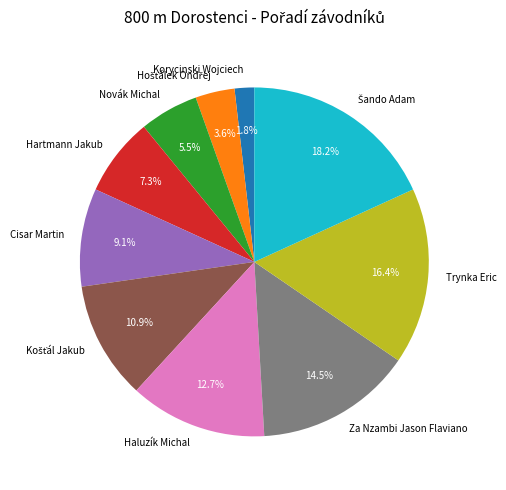

To the nearest percent, what is the average slice percentage?

10%